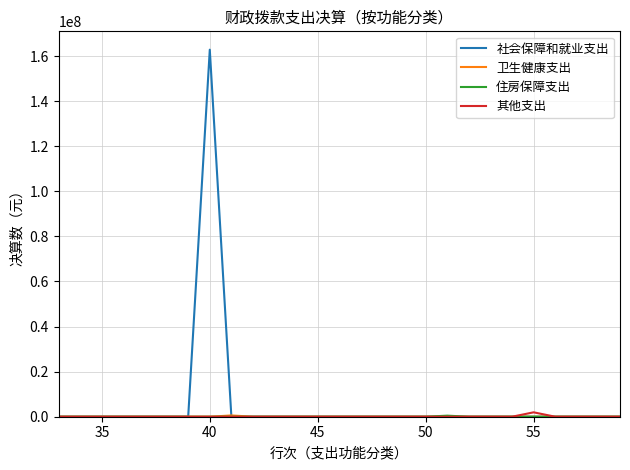

What is the maximum value shown in the chart?

162855981.5